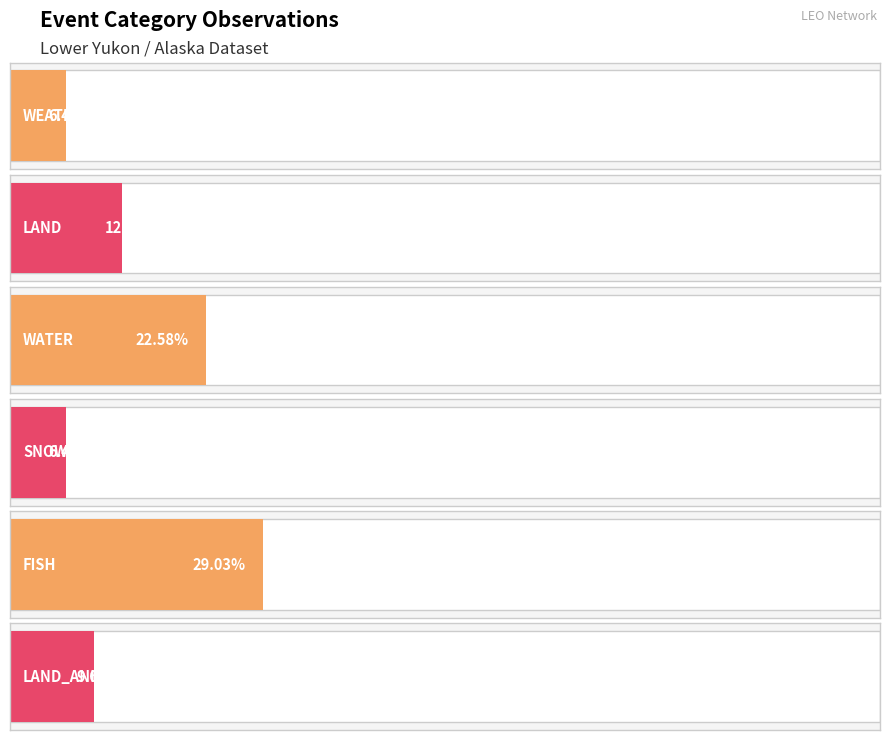

What is the sum of all LAND_ANIMALS values?

3